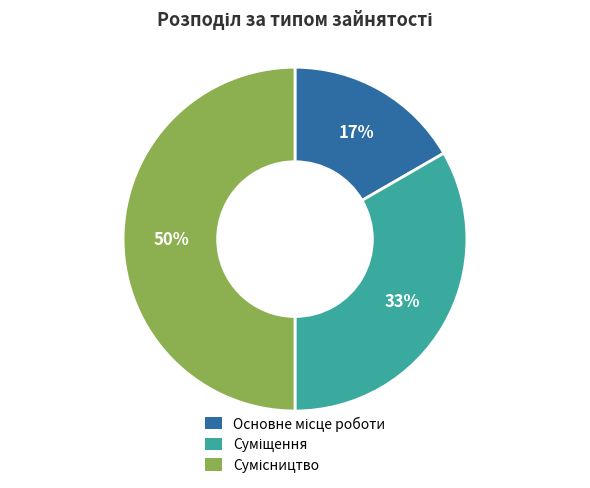

To the nearest percent, what is the difference between the largest and smallest slice percentages?

33%